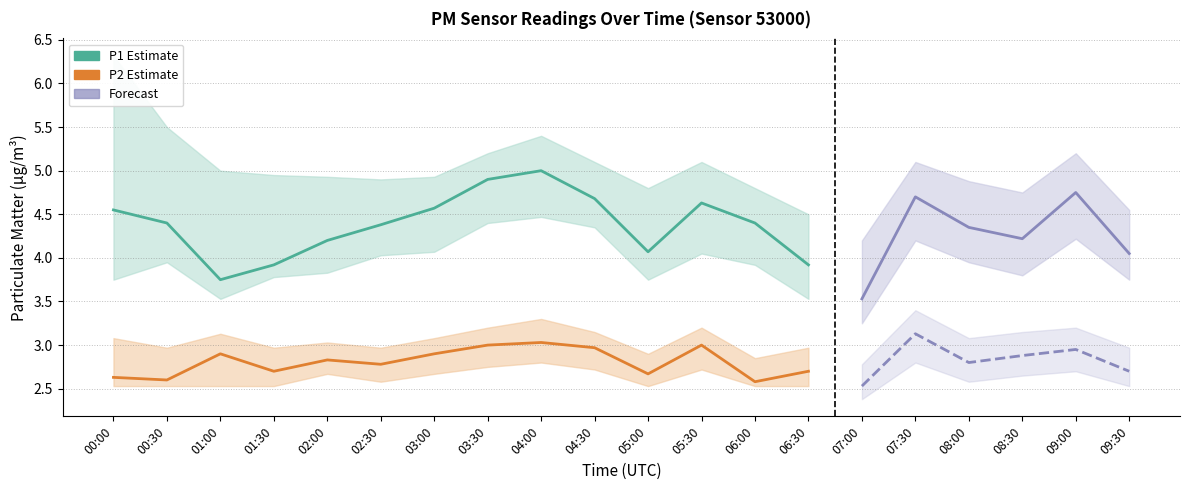

What is the difference between the highest and lowest values at 03:00?

2.3